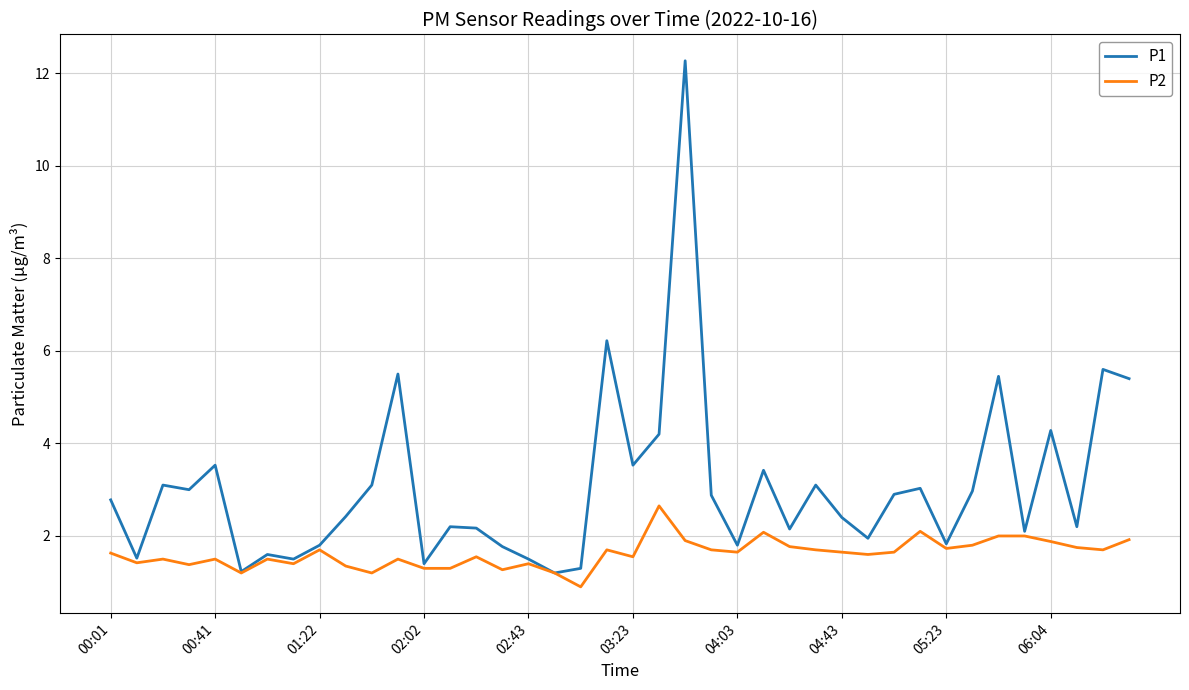

Rank the series by their average value, from highest to lowest.

P1, P2